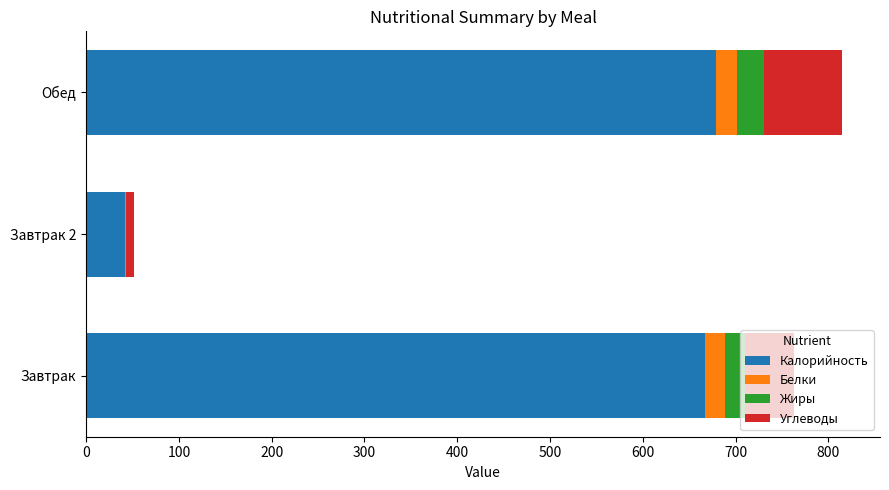

What is the sum of all Калорийность values?

1388.1